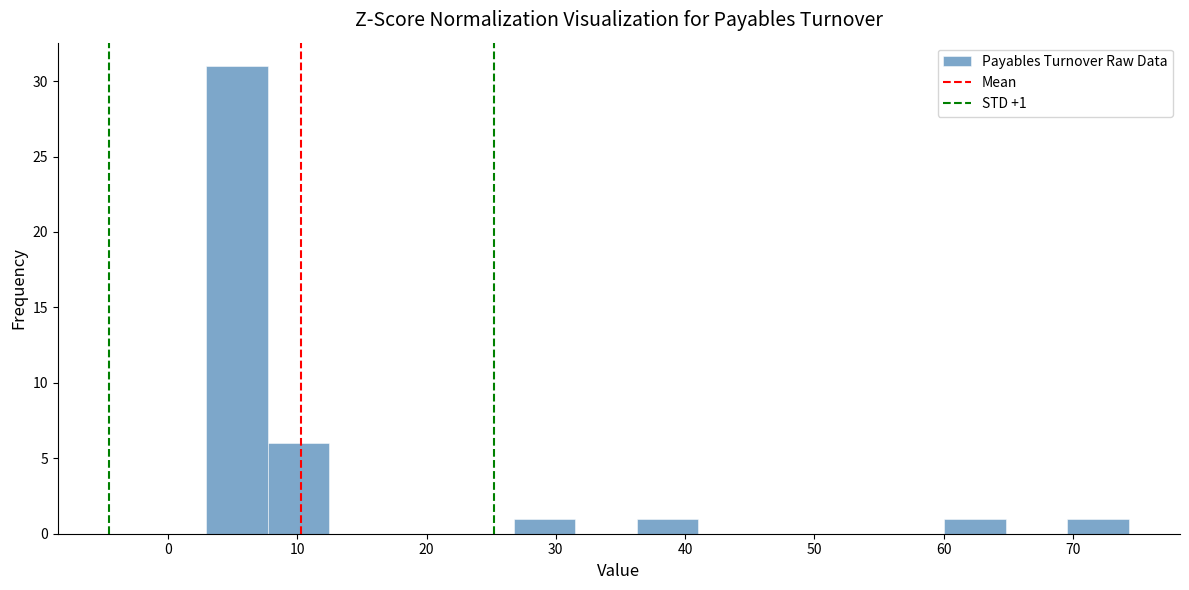

Which range on the x-axis has the tallest bar?

3 to 8